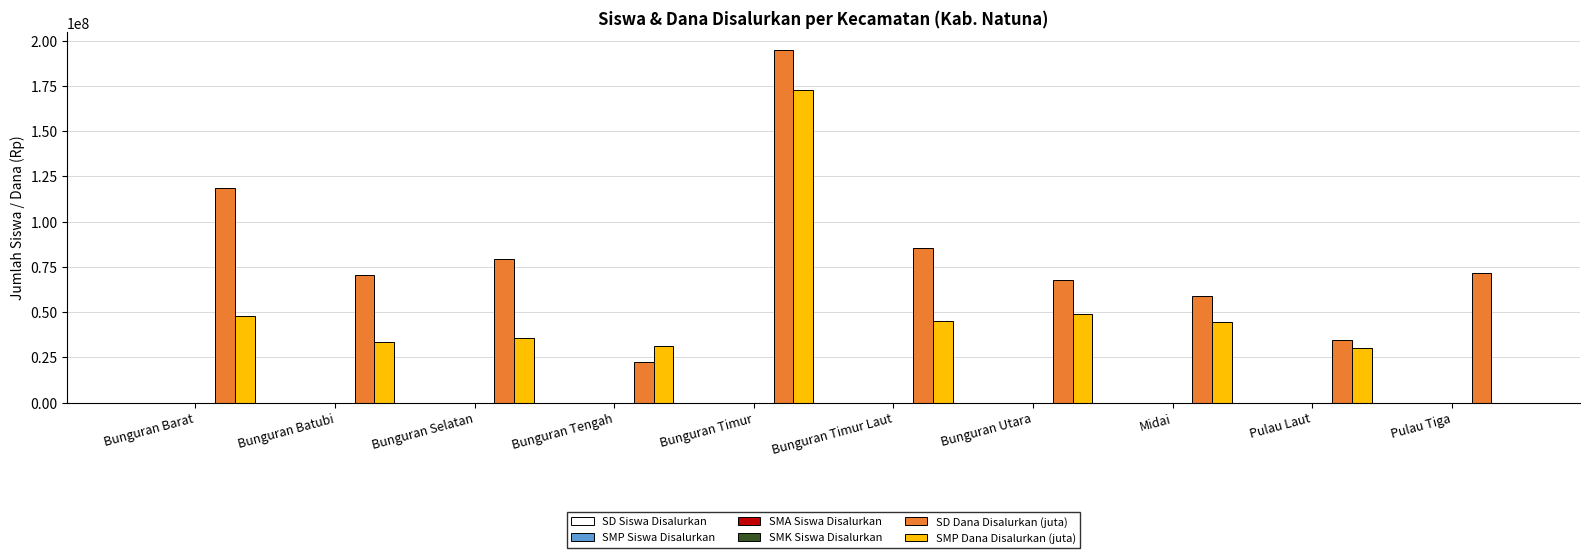

The value of SMP Dana Disalurkan (juta) at Midai is 12365530. True or false?

False